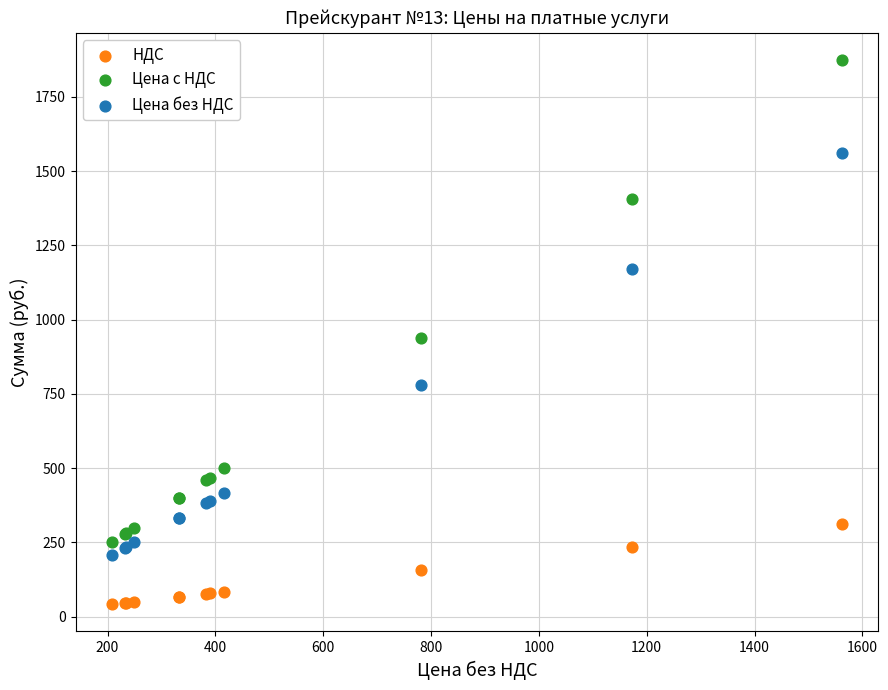

In the Цена без НДС series, what Y value is closest to 885?

781.0